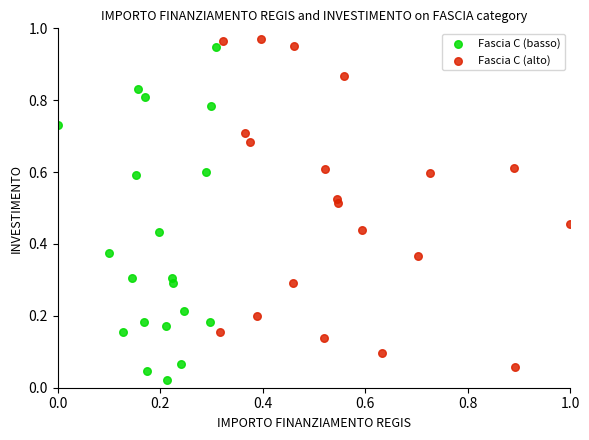

What are all the series names shown in the legend?

Fascia C (basso), Fascia C (alto)